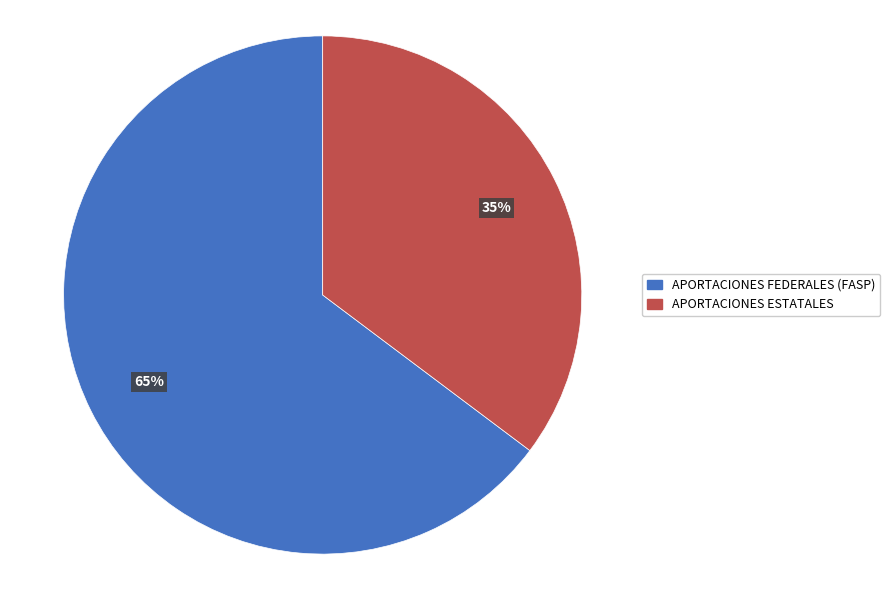

Is there a majority slice in this chart?

Yes